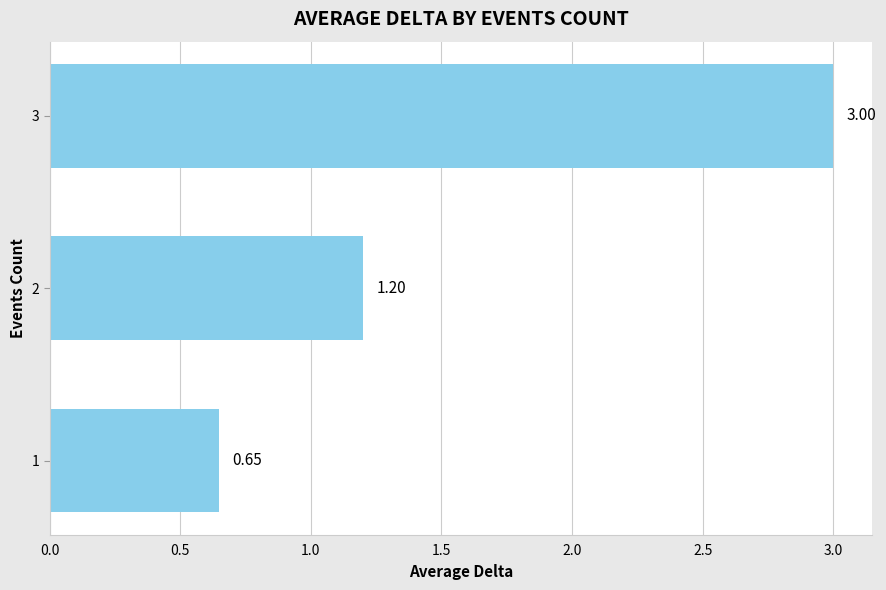

What is the sum of the values at 3 and 2?

4.2